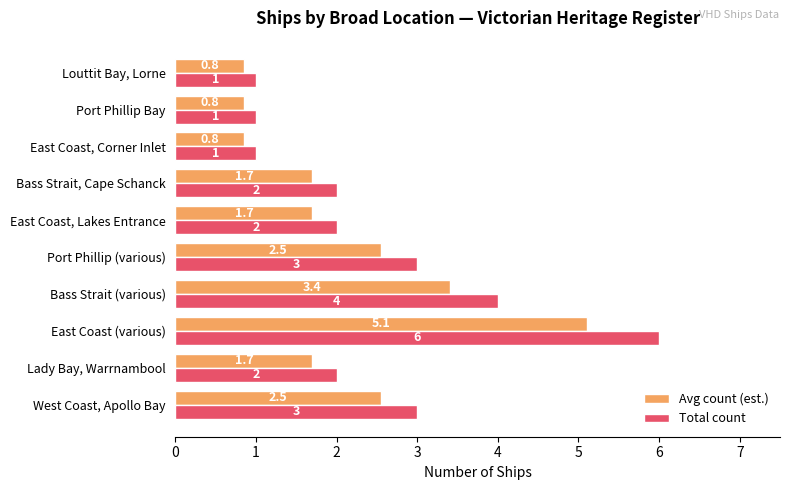

List the series in order of their peak value, highest first.

Total count, Avg count (est.)